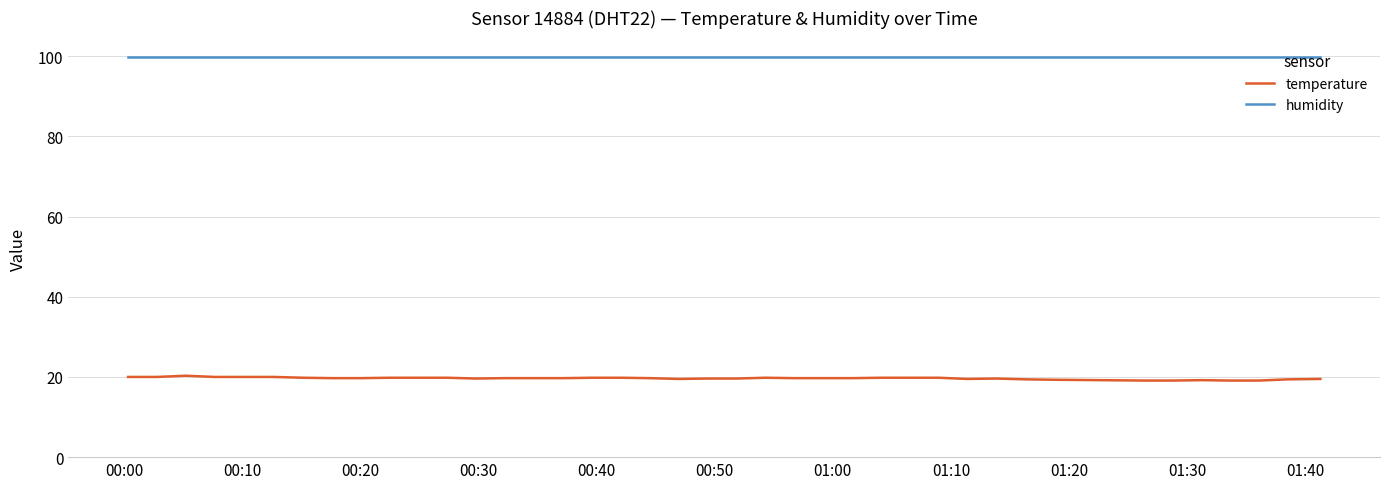

What is the minimum value shown in the chart?

19.1